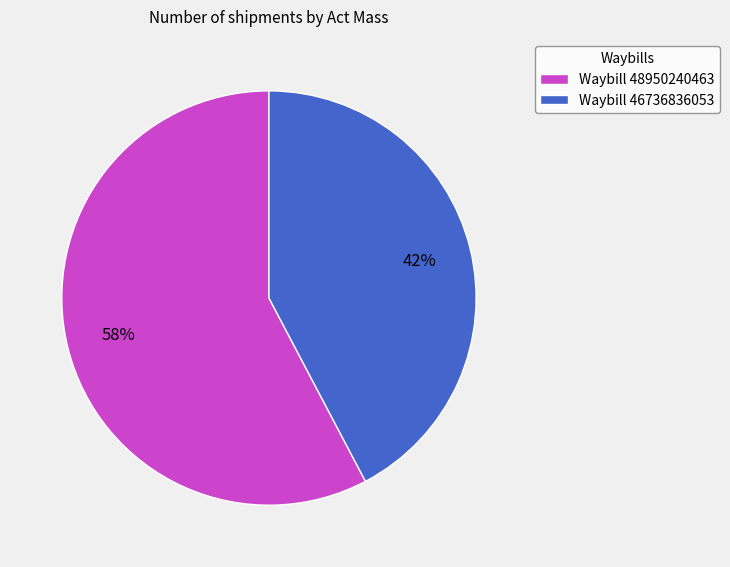

The Waybill 48950240463 slice represents 58% of the pie. True or false?

True